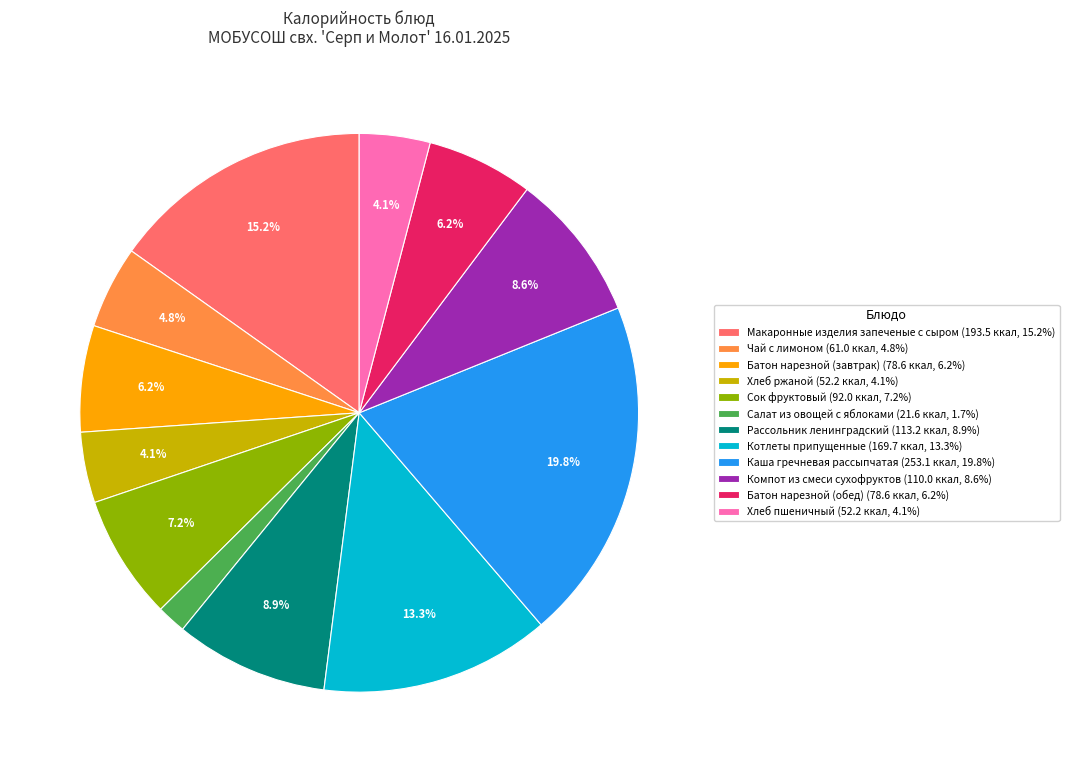

Approximately how many times larger is the value at Сок фруктовый compared to Батон нарезной (завтрак)?

1.2